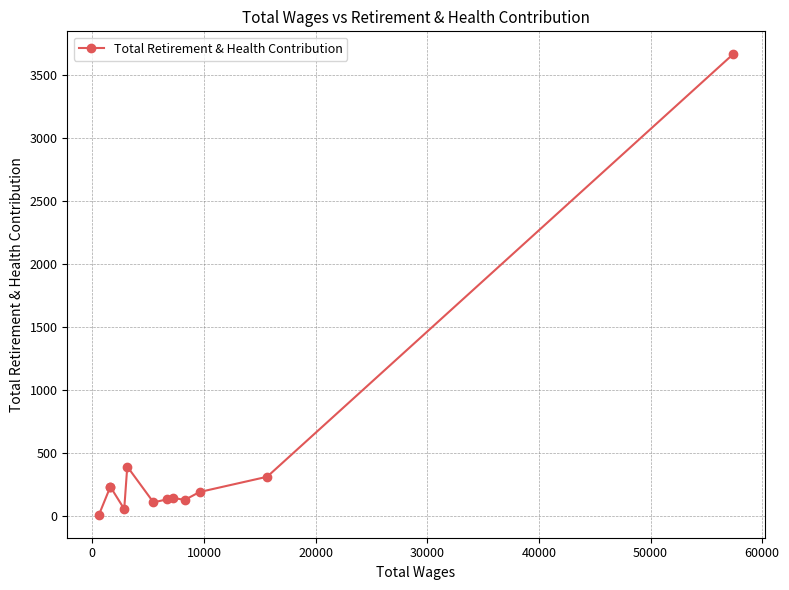

Is this an area chart (filled region under the line)?

No